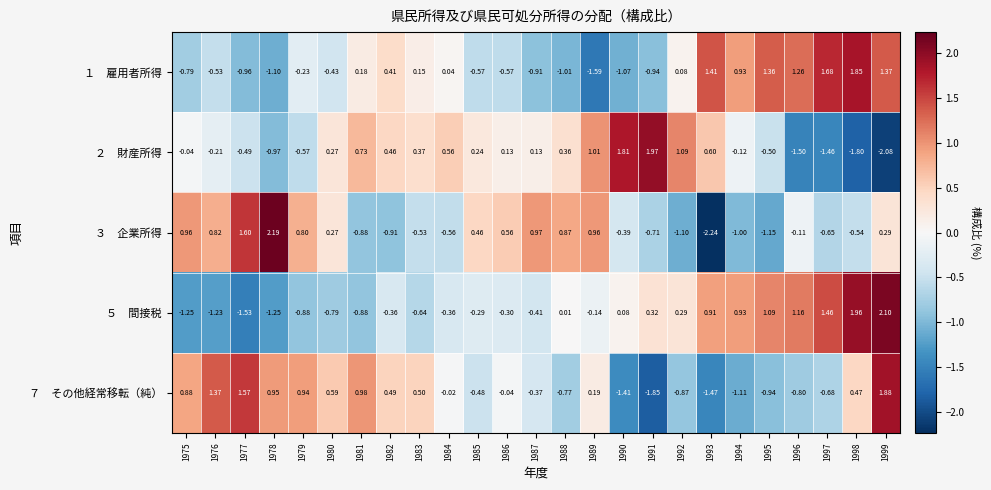

How many distinct data groups are displayed?

5